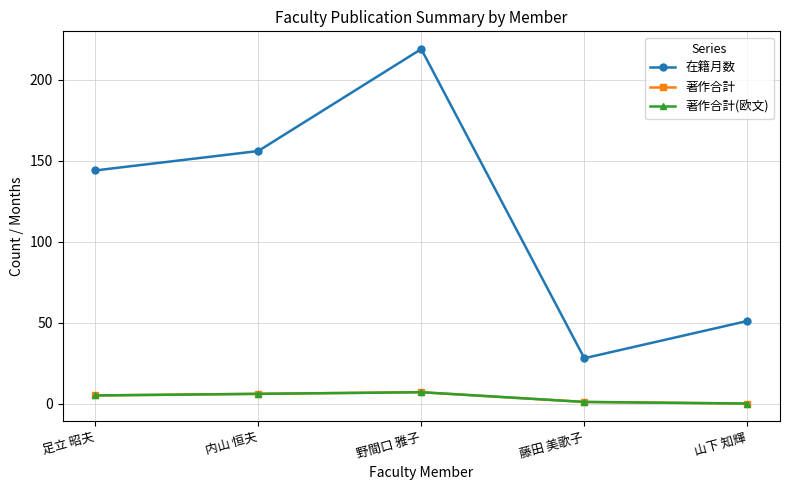

Between 野間口 雅子 and 山下 知輝, which series saw the biggest shift?

在籍月数